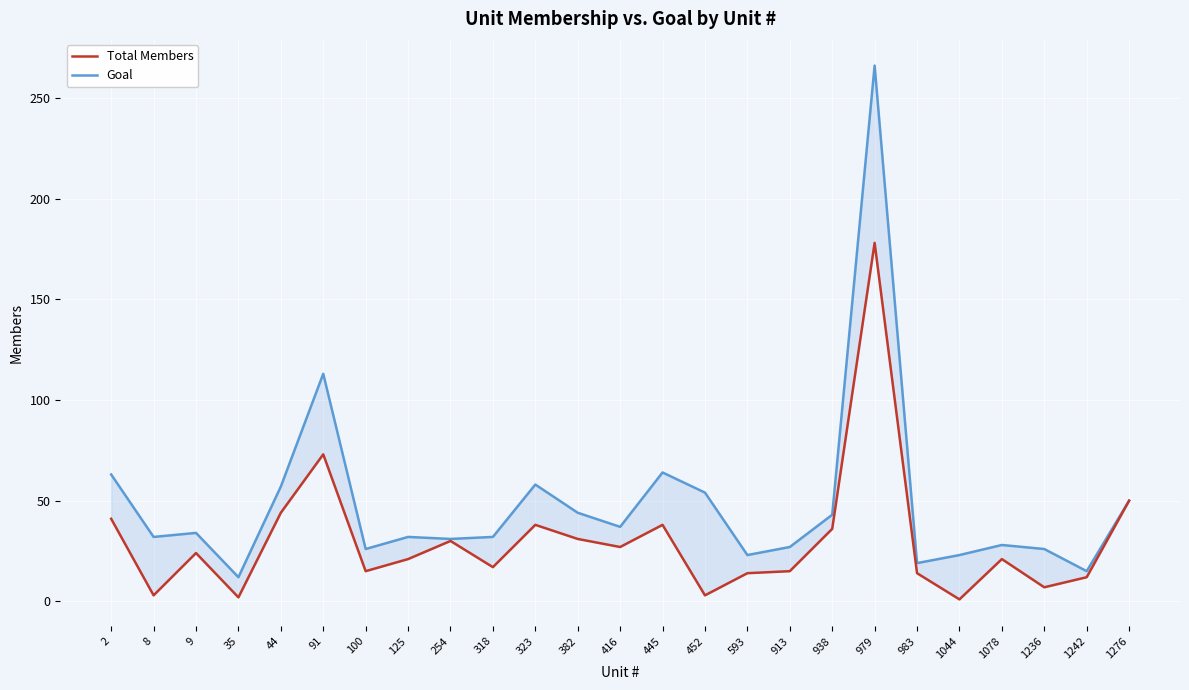

How many lines are shown in the chart?

2